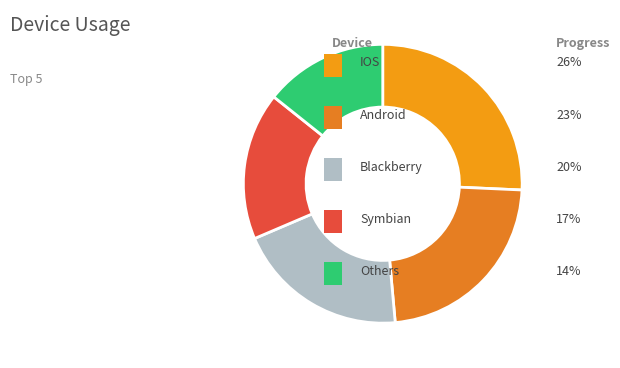

Count the number of slices in the pie.

5